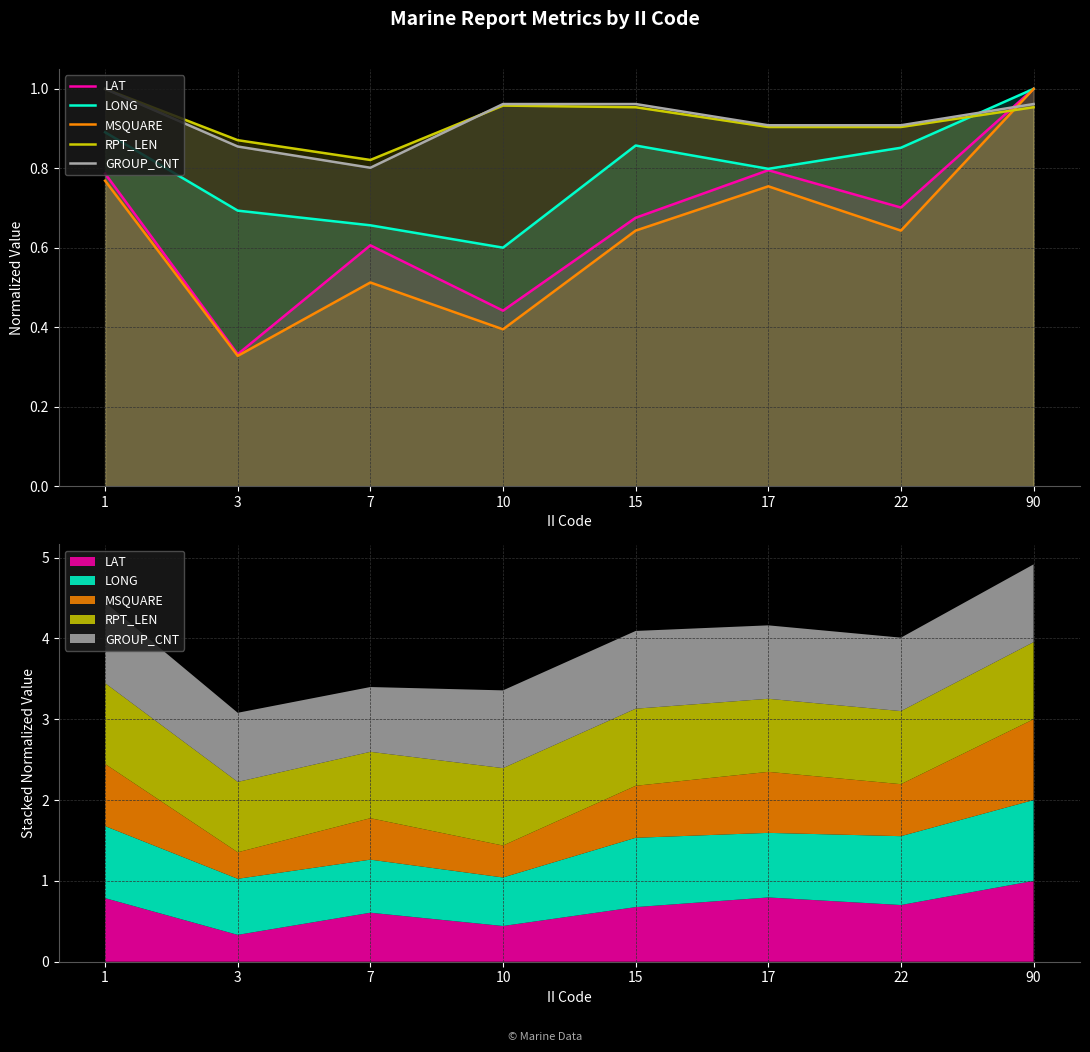

What is the value of the GROUP_CNT point at the 5th from the left?

1.0